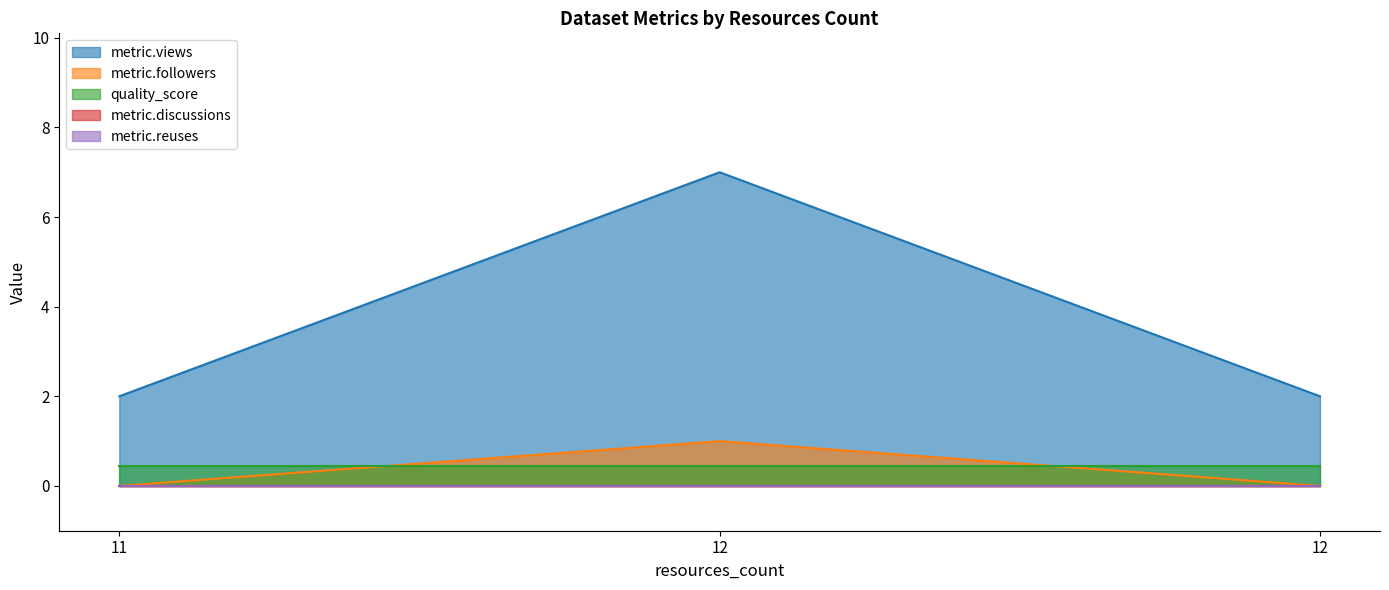

Between 11 and 12, which is larger?

11